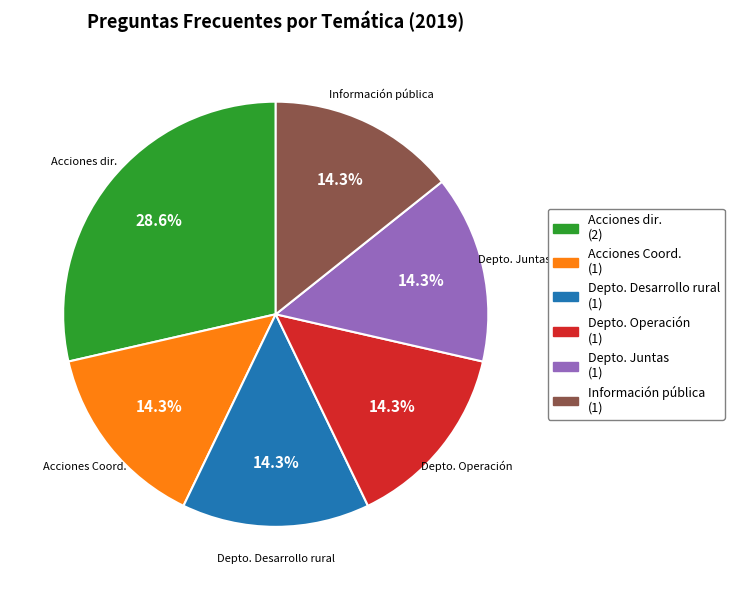

Which category has the biggest portion of the pie?

Acciones dir.